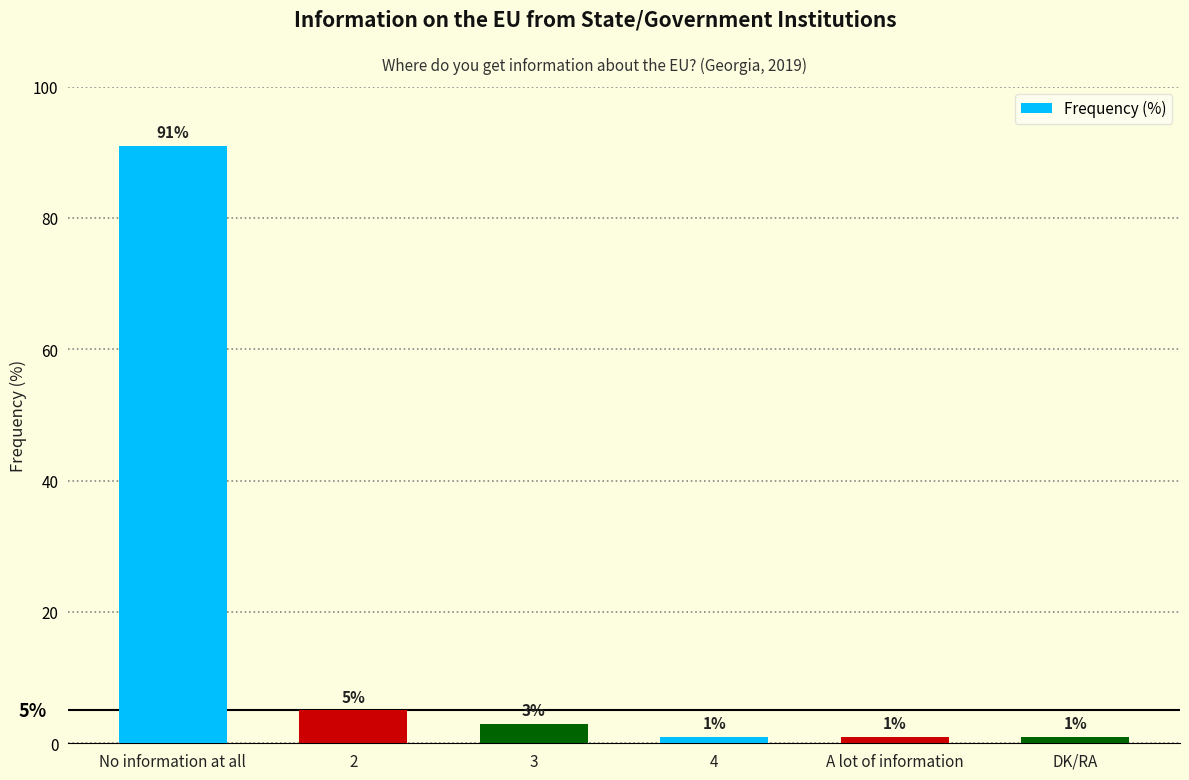

Reading left to right, transcribe all the data shown in this chart.

No information at all=91	2=5	3=3	4=1	A lot of information=1	DK/RA=1